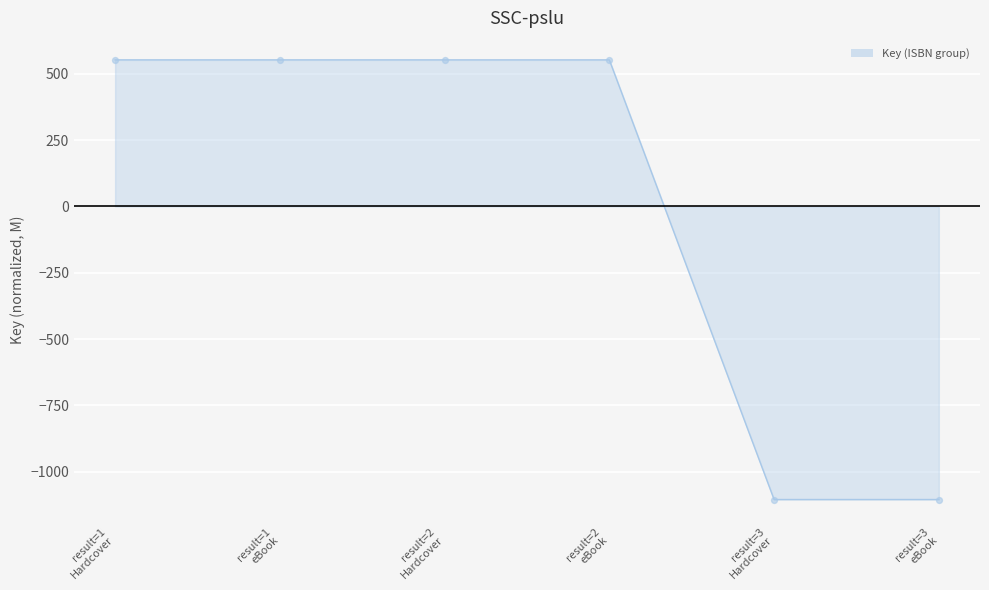

What is the difference between the second highest and minimum values?

1657.7